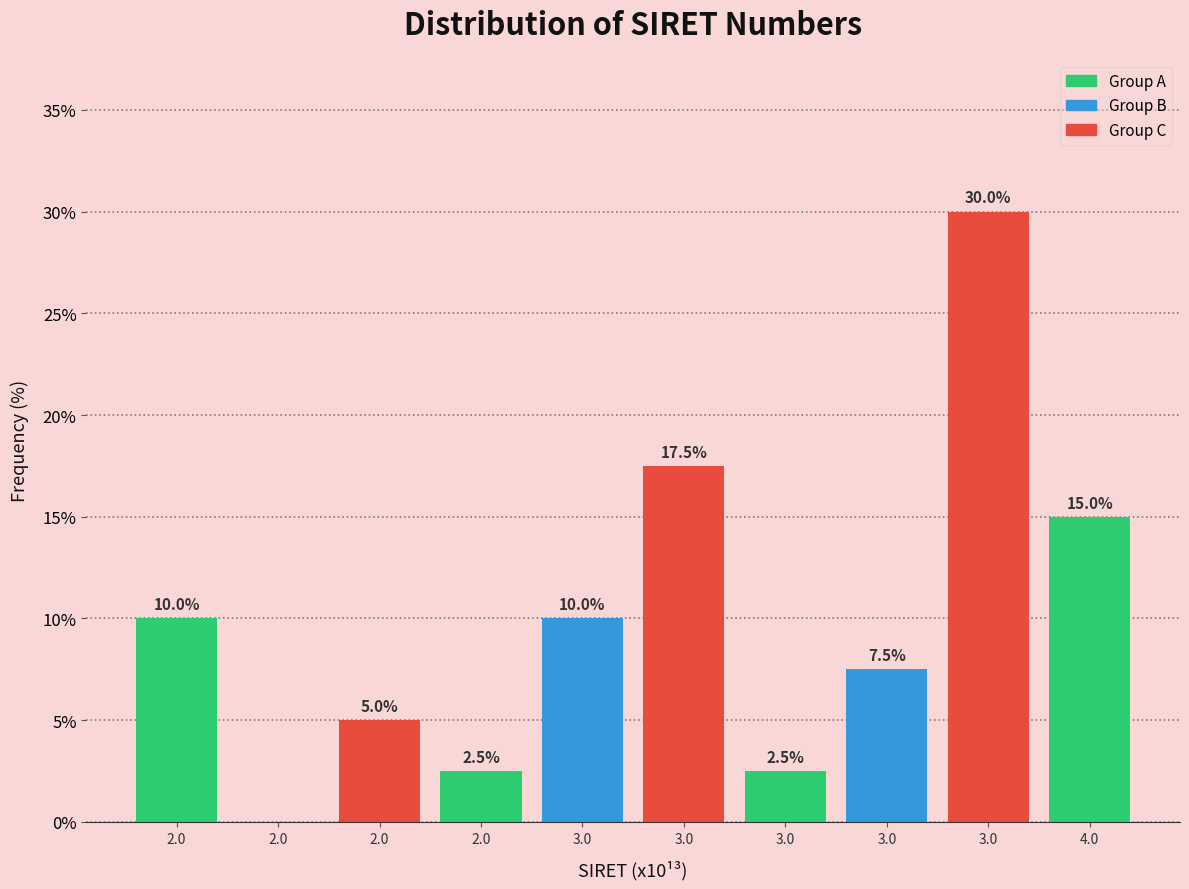

Are the bars horizontal?

No